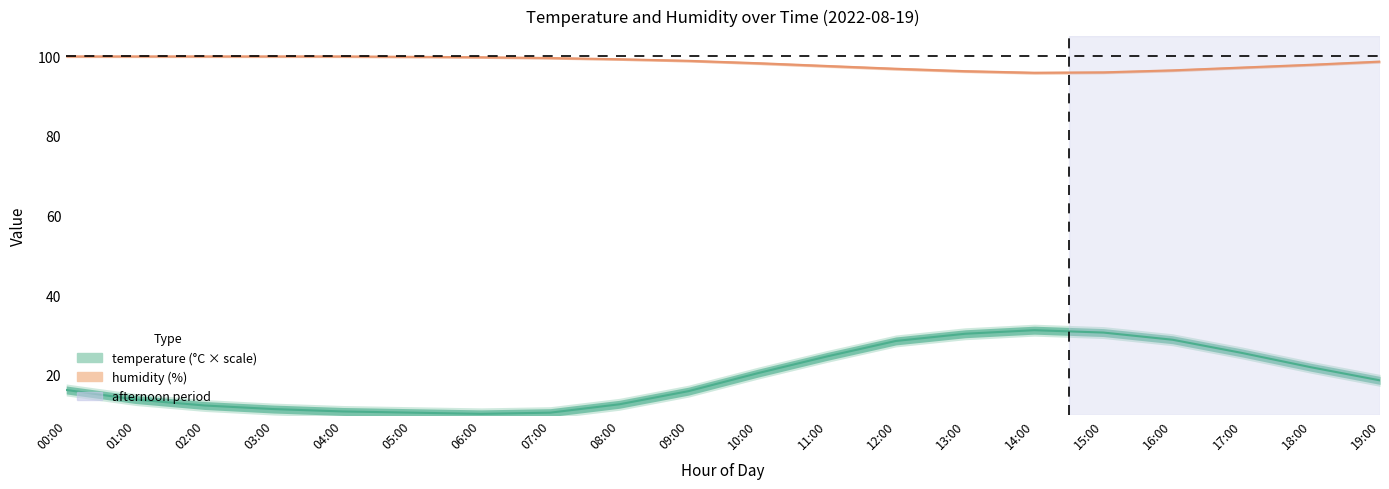

Reading left to right, list all the values displayed in this chart.

humidity: 00:00=99.9	01:00=99.9	02:00=99.9	03:00=99.9	04:00=99.9	05:00=99.8	06:00=99.7	07:00=99.5	08:00=99.2	09:00=98.8	10:00=98.2	11:00=97.5	12:00=96.8	13:00=96.2	14:00=95.8	15:00=95.9	16:00=96.4	17:00=97.1	18:00=97.8	19:00=98.6
temperature: 00:00=16.2	01:00=13.8	02:00=12.3	03:00=11.4	04:00=10.8	05:00=10.5	06:00=10.2	07:00=10.5	08:00=12.6	09:00=15.9	10:00=20.4	11:00=24.6	12:00=28.5	13:00=30.3	14:00=31.2	15:00=30.6	16:00=28.8	17:00=25.5	18:00=21.9	19:00=18.6